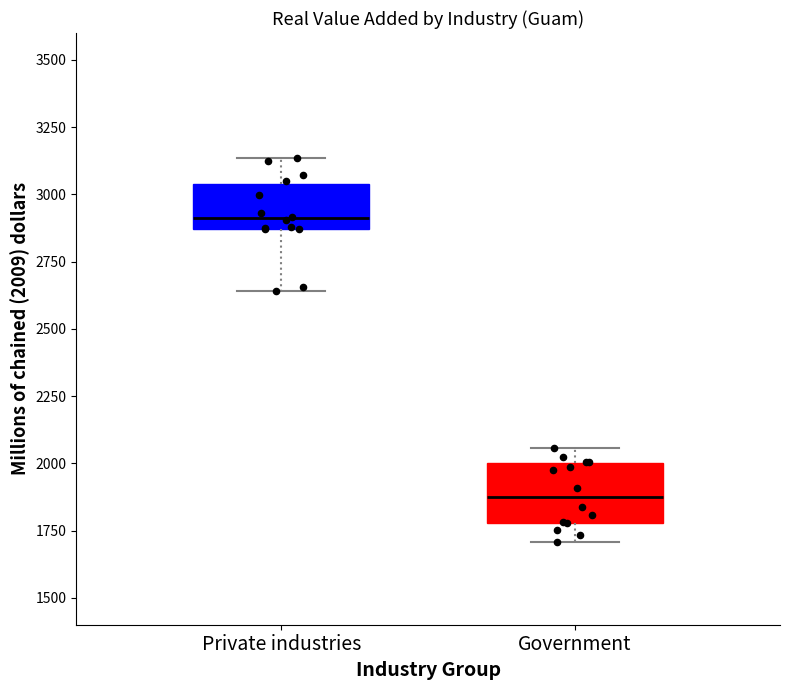

Which box's median line is the lowest?

Government